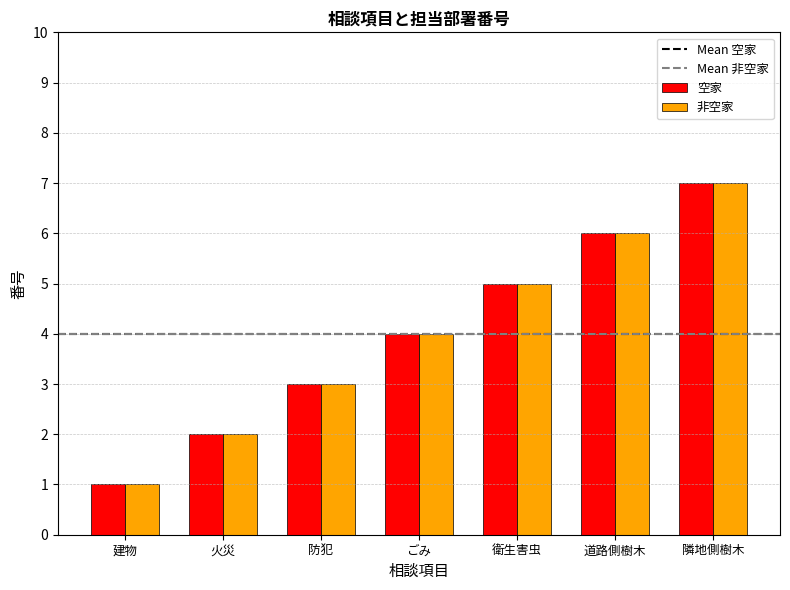

Rank the categories by 空家 value from lowest to highest.

建物, 火災, 防犯, ごみ, 衛生害虫, 道路側樹木, 隣地側樹木